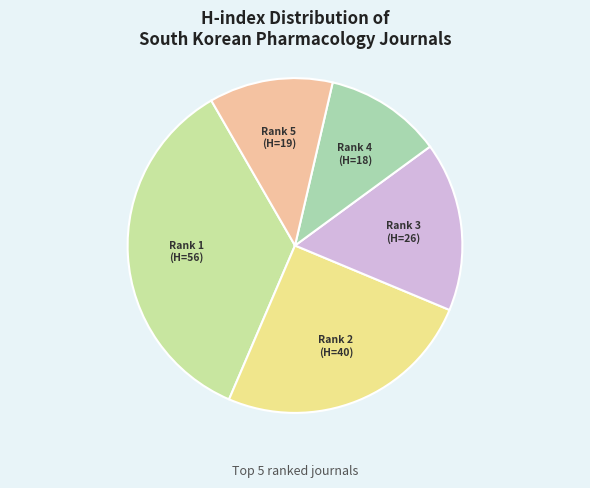

Count the number of slices in the pie.

5